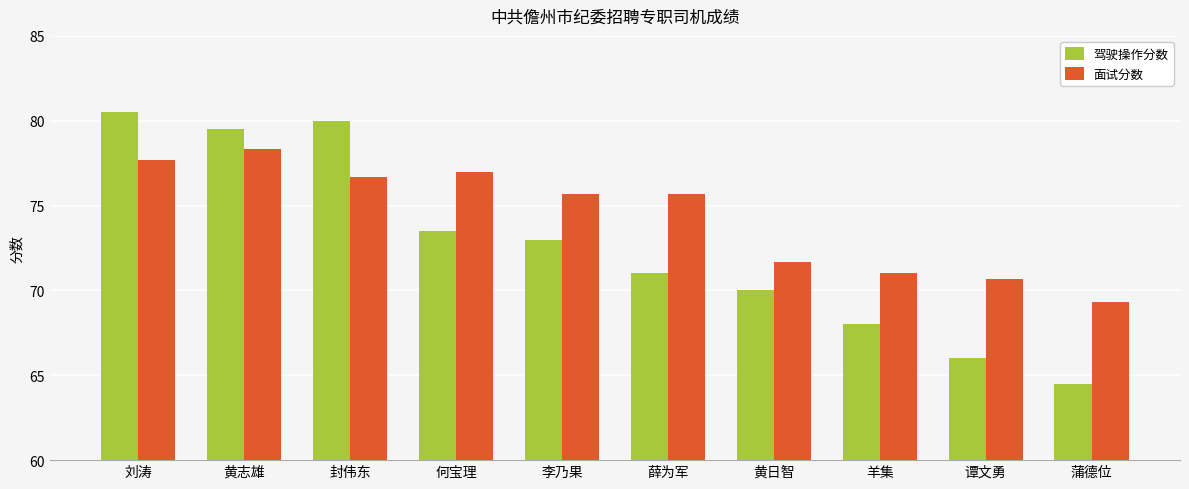

What is the sum of the 面试分数 values at 李乃果 and 黄日智?

147.3